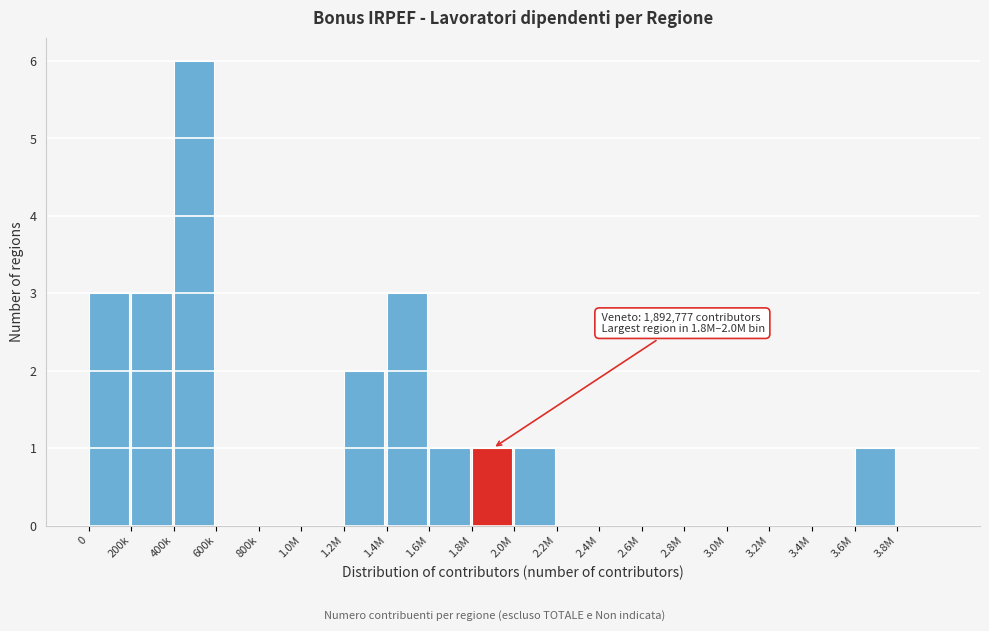

Reading left to right, list all the values displayed in this chart.

0=3	200k=3	400k=6	600k=0	800k=0	1.0M=0	1.2M=2	1.4M=3	1.6M=1	1.8M=1	2.0M=1	2.2M=0	2.4M=0	2.6M=0	2.8M=0	3.0M=0	3.2M=0	3.4M=0	3.6M=1	3.8M=0